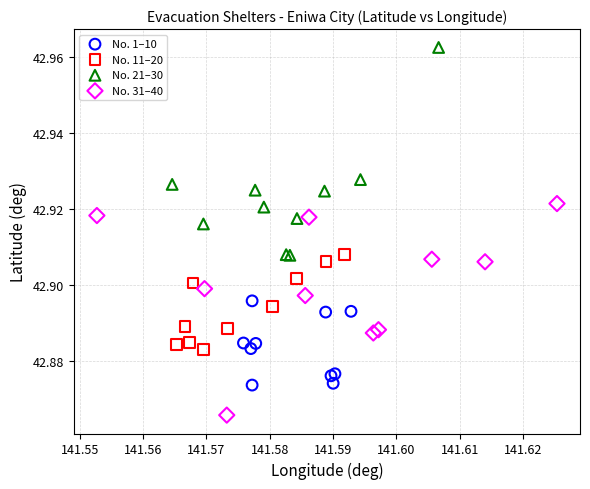

Which series has the largest Y range (max minus min)?

No. 31–40